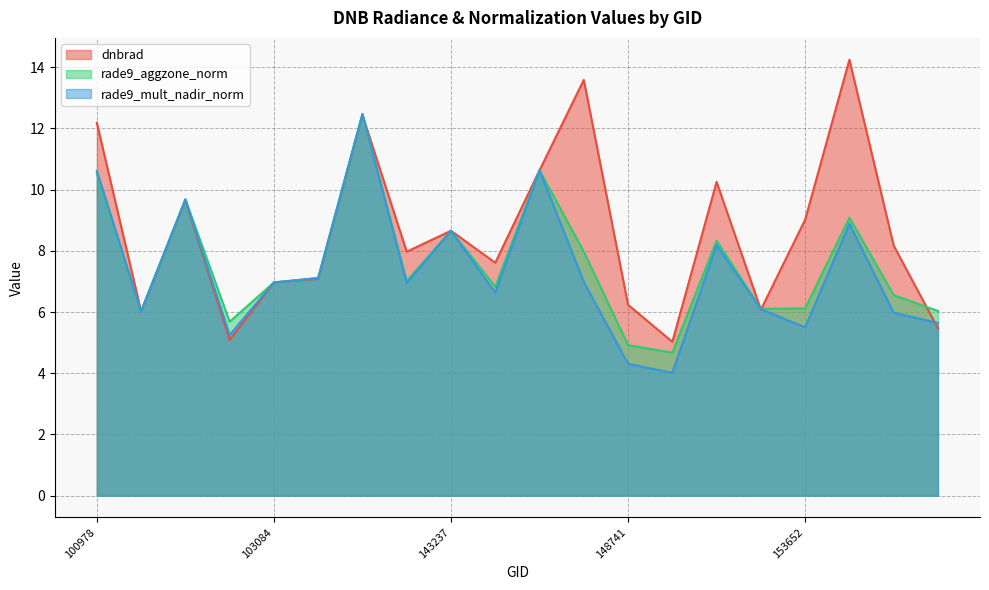

At which category does the chart reach its minimum across all series?

149722